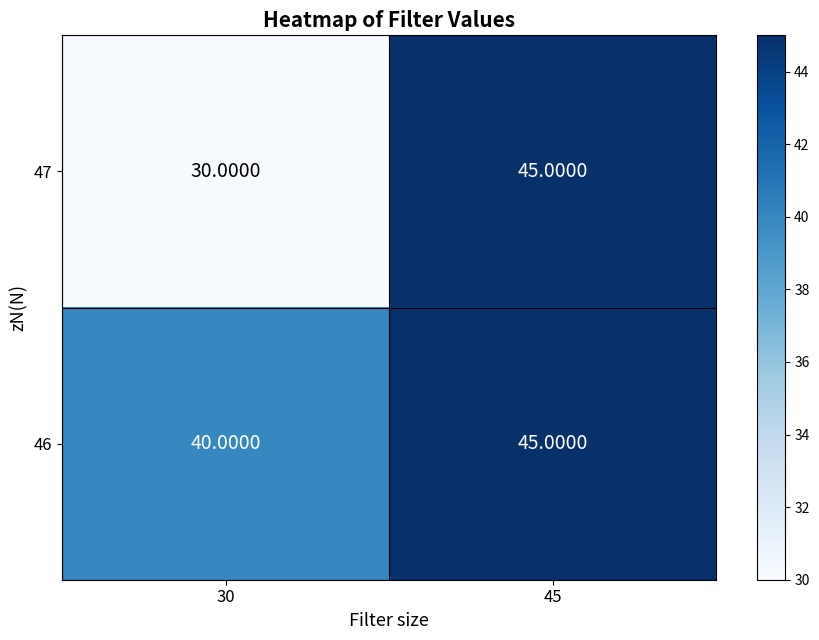

Which series has the largest range (max minus min)?

47